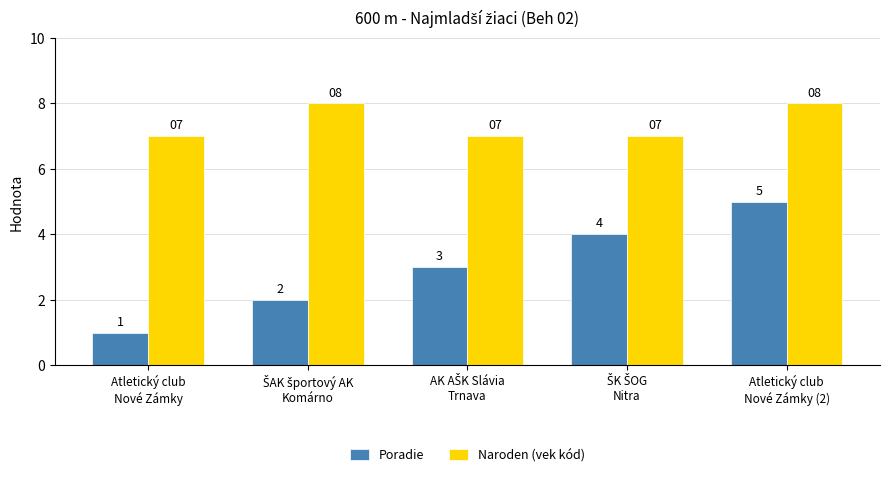

Rank the series by their maximum value, from highest to lowest.

Naroden (vek kód), Poradie